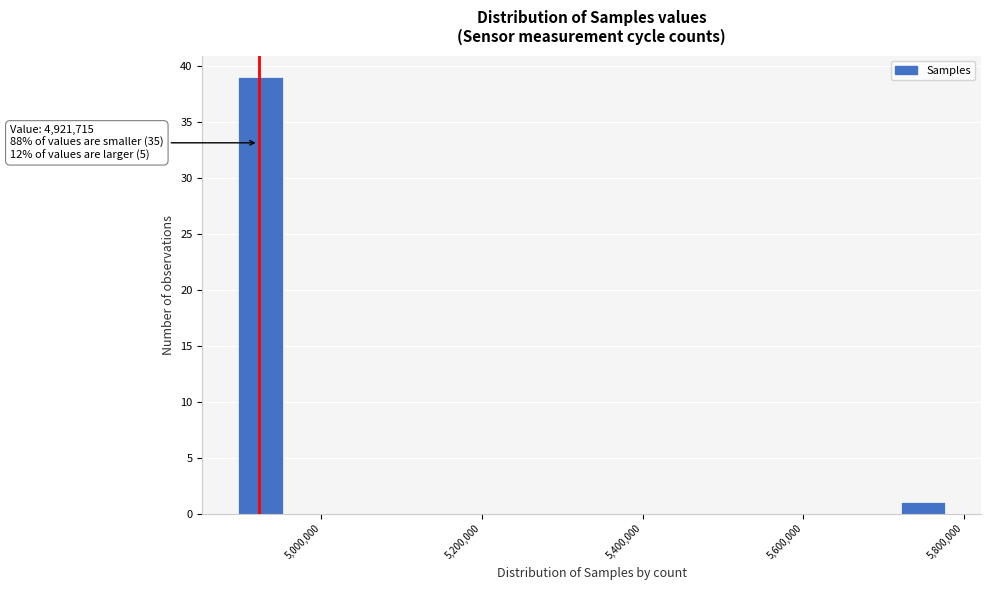

Read against the x-axis, roughly where is the centre of the tallest bar?

4920000